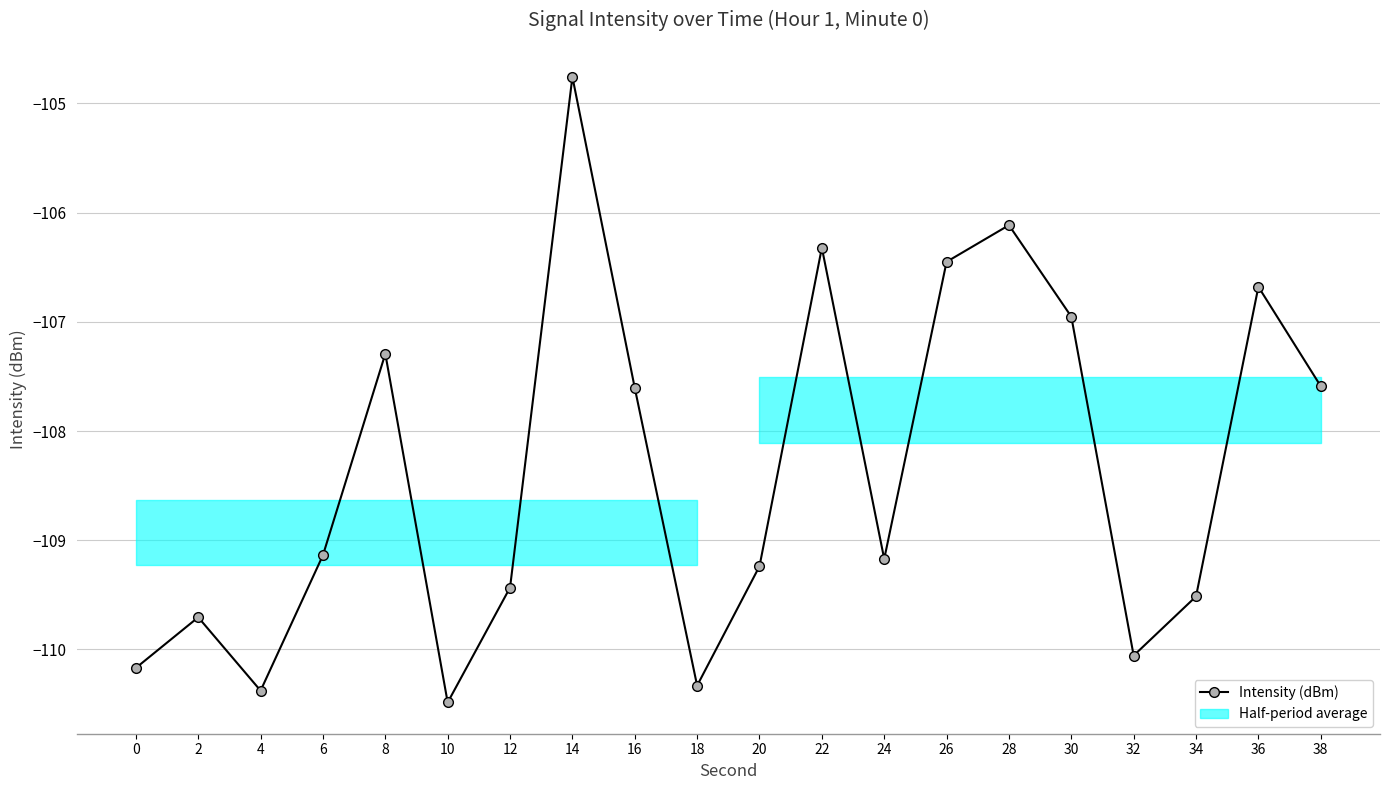

How many interior local peaks (higher than both neighbors) does the data have?

6